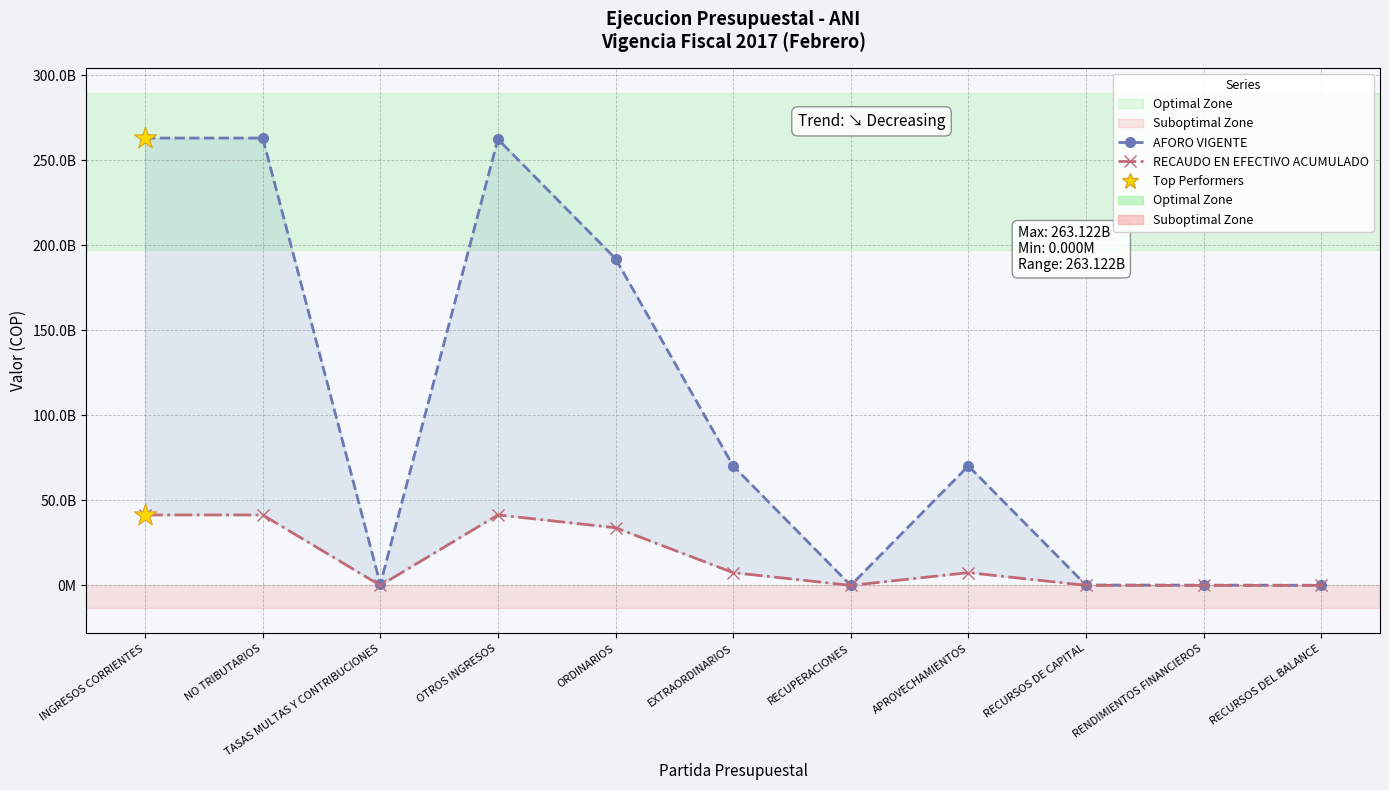

Which series reaches the minimum Y coordinate?

RECAUDO EN EFECTIVO ACUMULADO